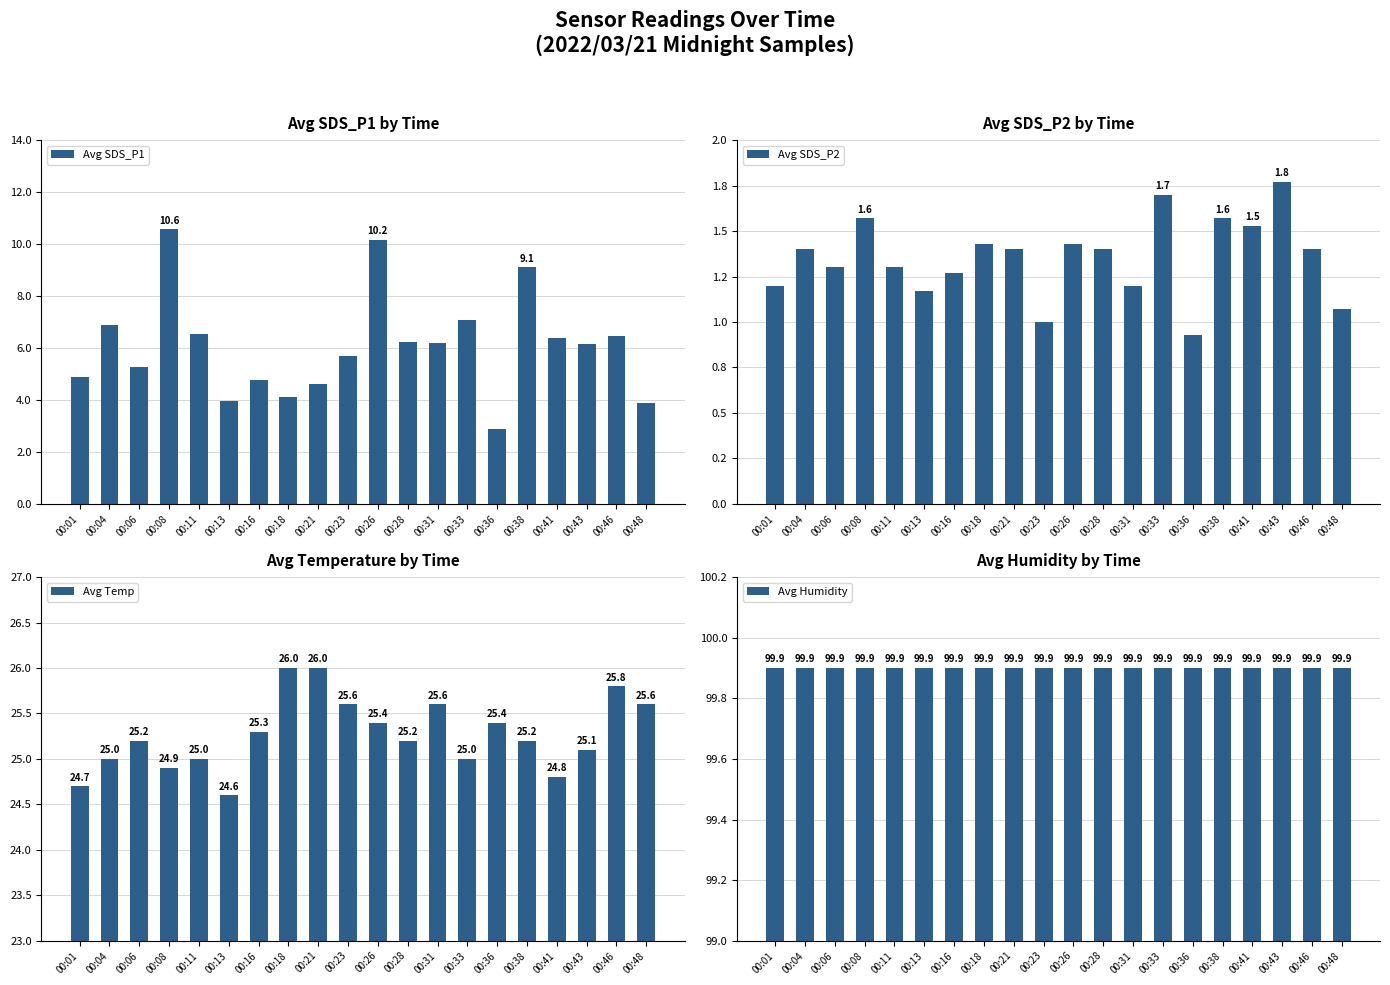

The value of Avg Humidity at 00:06 is 99.9. True or false?

True